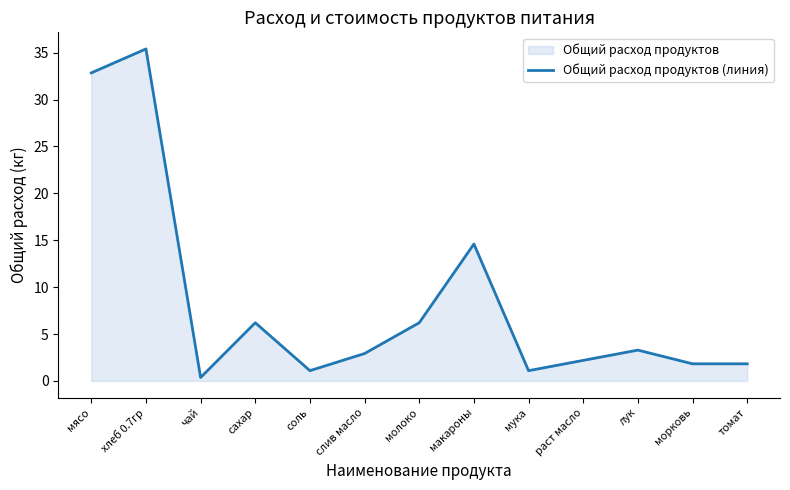

Reading left to right, transcribe all the data shown in this chart.

32.9	35.4	0.4	6.2	1.1	2.9	6.2	14.6	1.1	2.2	3.3	1.8	1.8